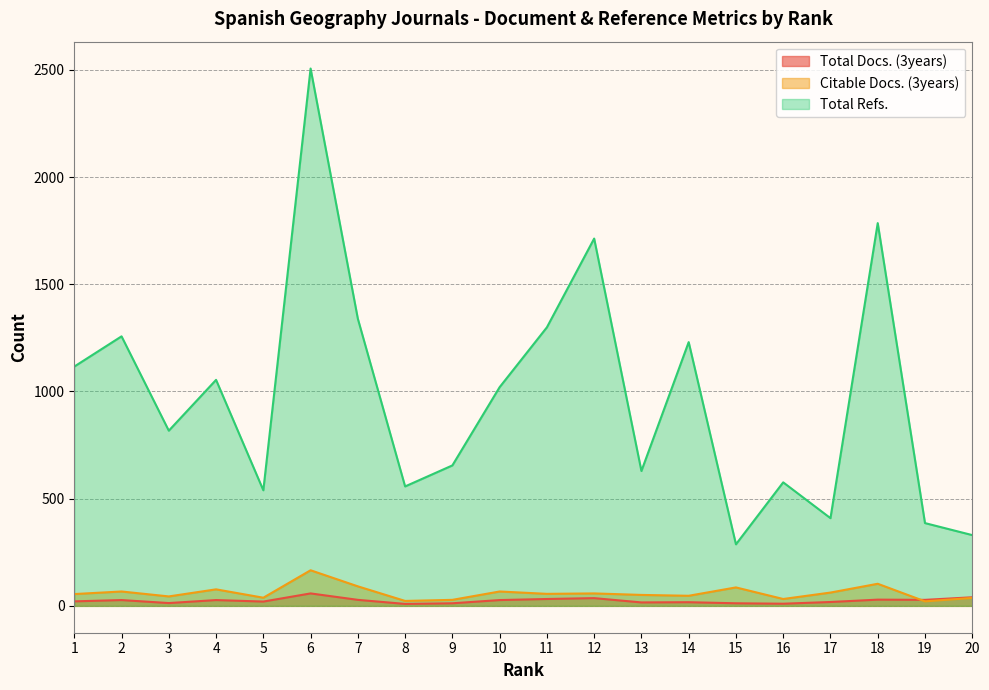

What is the lowest value of the Total Docs. (3years) series?

9